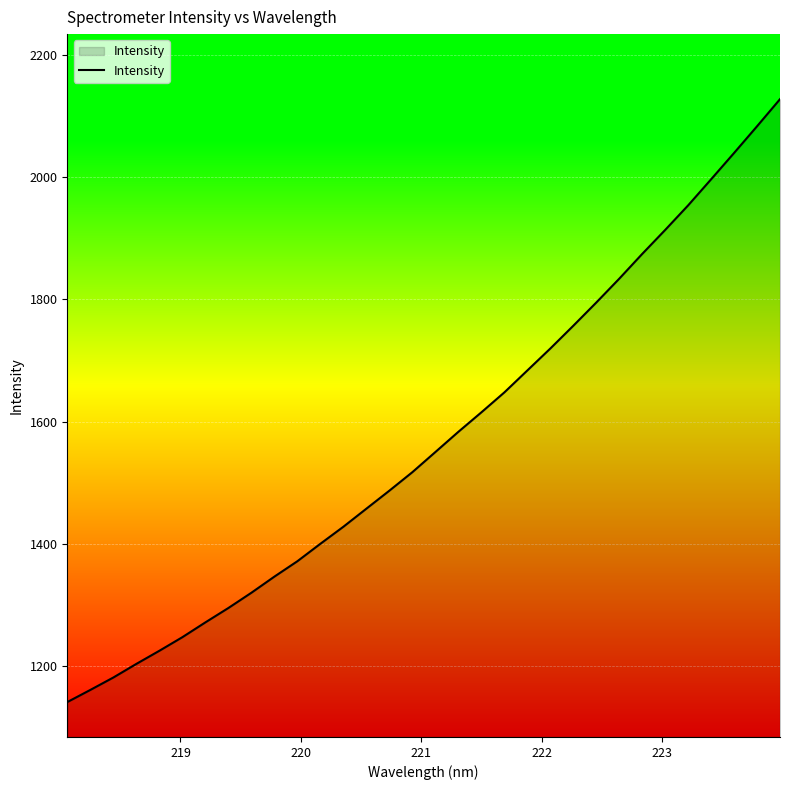

Count the number of data series in this chart.

1